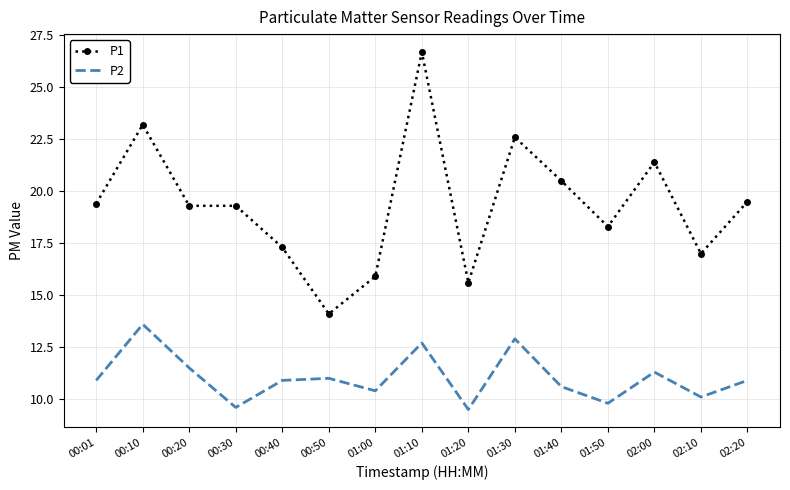

Which label corresponds to the largest value in the chart?

01:10